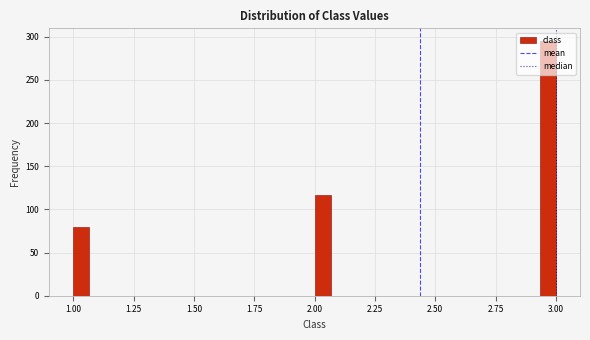

Around what value on the x-axis is the tallest bar? Give the approximate position of its centre, as read against the axis.

2.95